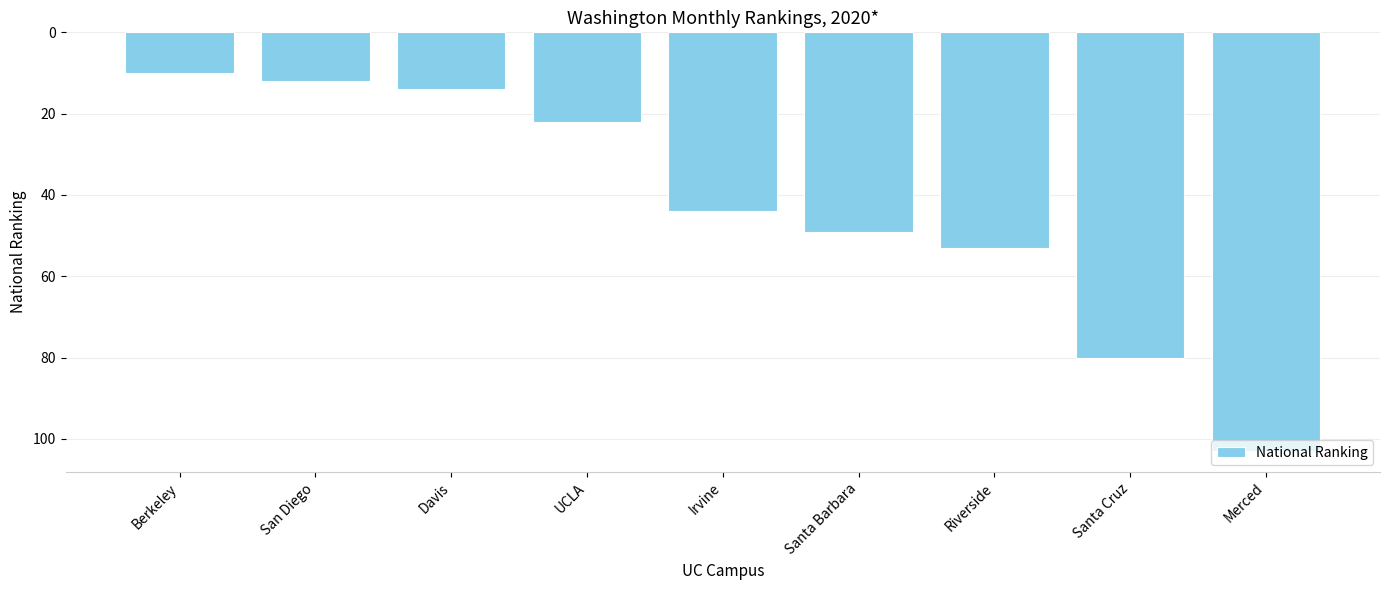

The value at San Diego is 12. True or false?

True